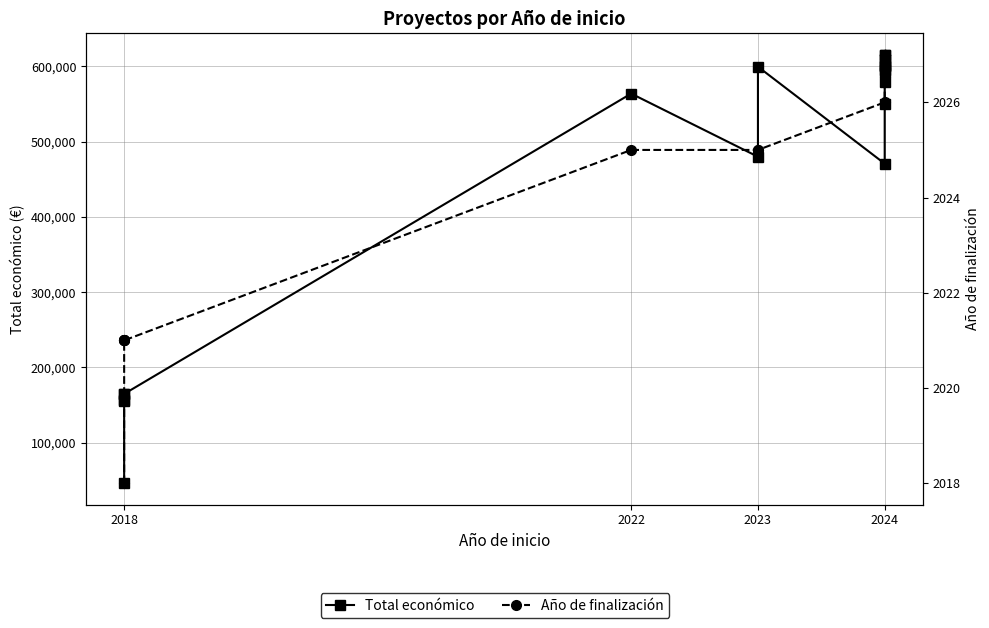

True or false: Total económico and Año de finalización cross at least once.

False